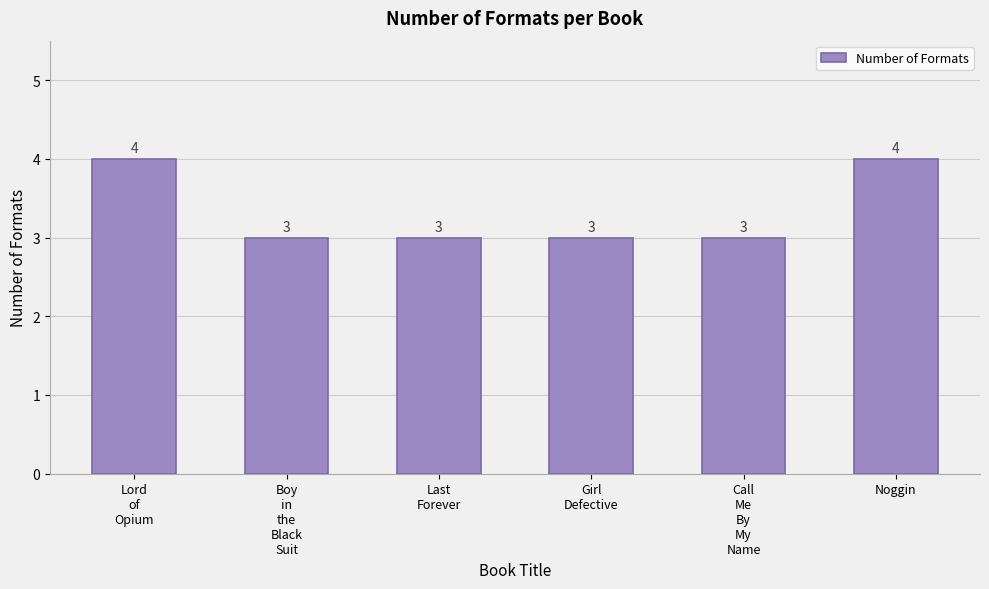

What is the difference between the maximum and minimum values?

1